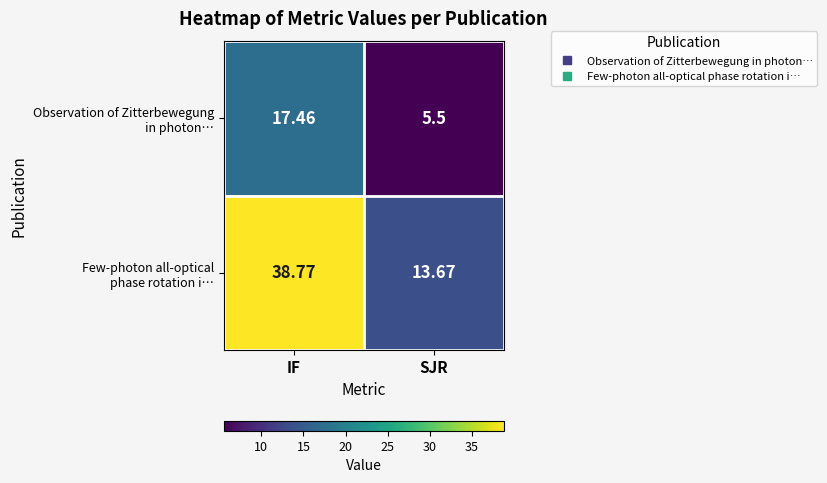

What is the maximum value shown in the chart?

38.8